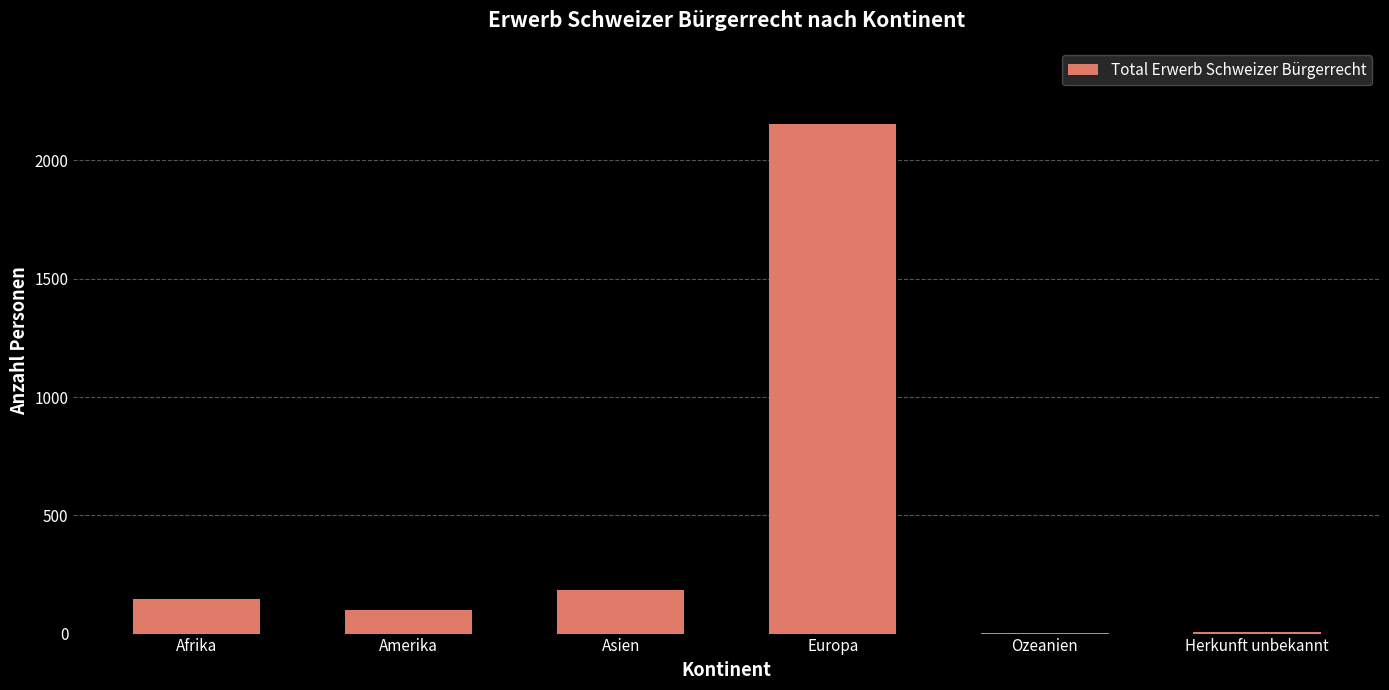

What is the maximum value shown in the chart?

2153